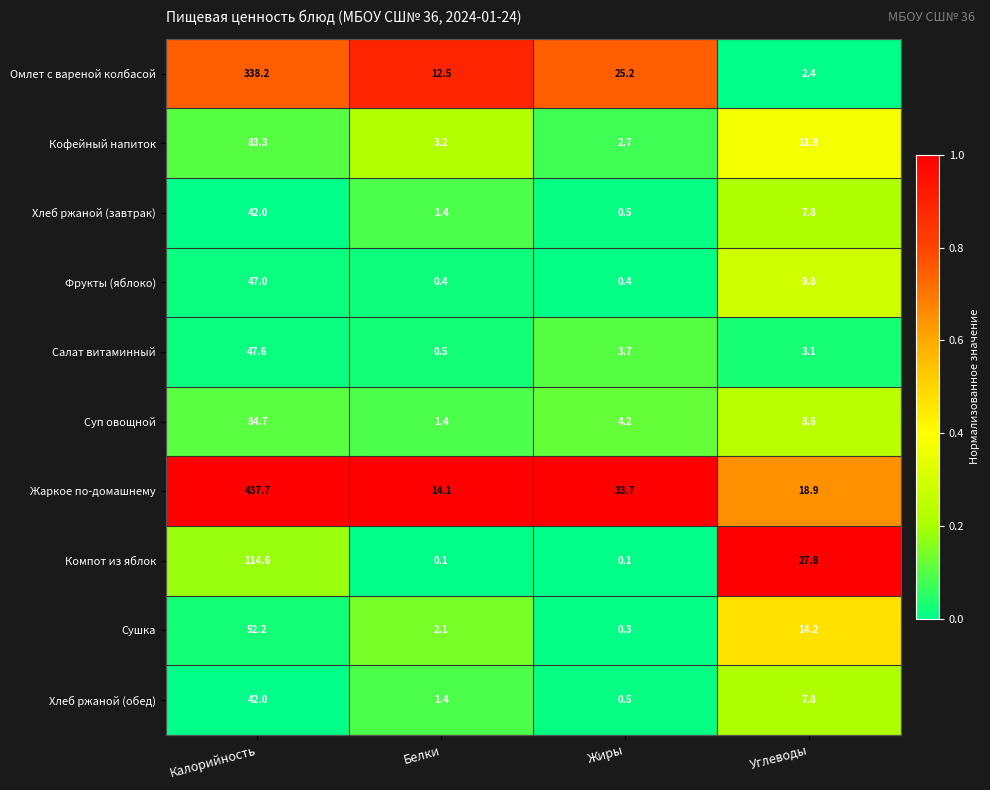

List the labels in order of Хлеб ржаной (обед) value, smallest first.

Жиры, Белки, Углеводы, Калорийность